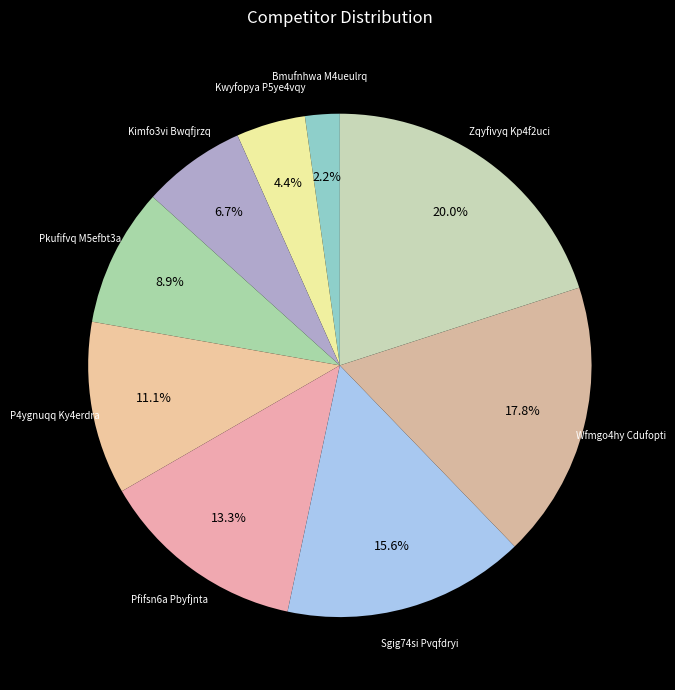

Count the number of slices in the pie.

9